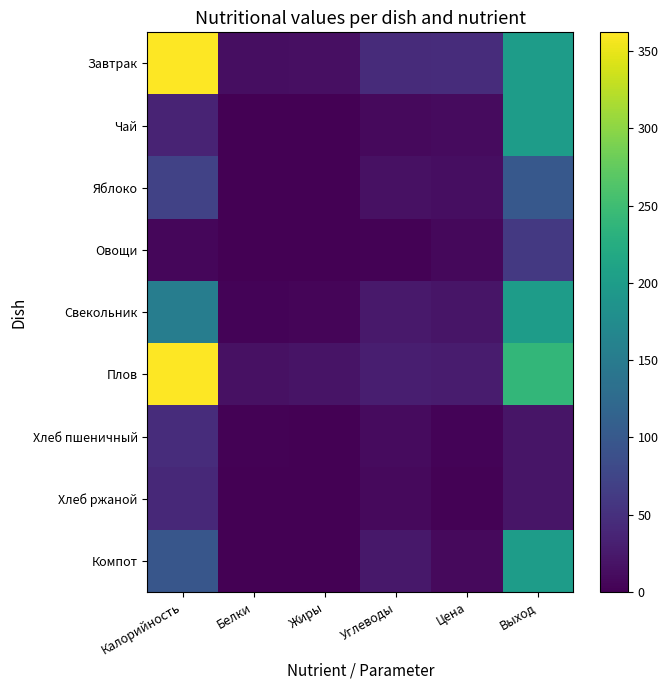

Between Белки and Выход, which is larger?

Выход